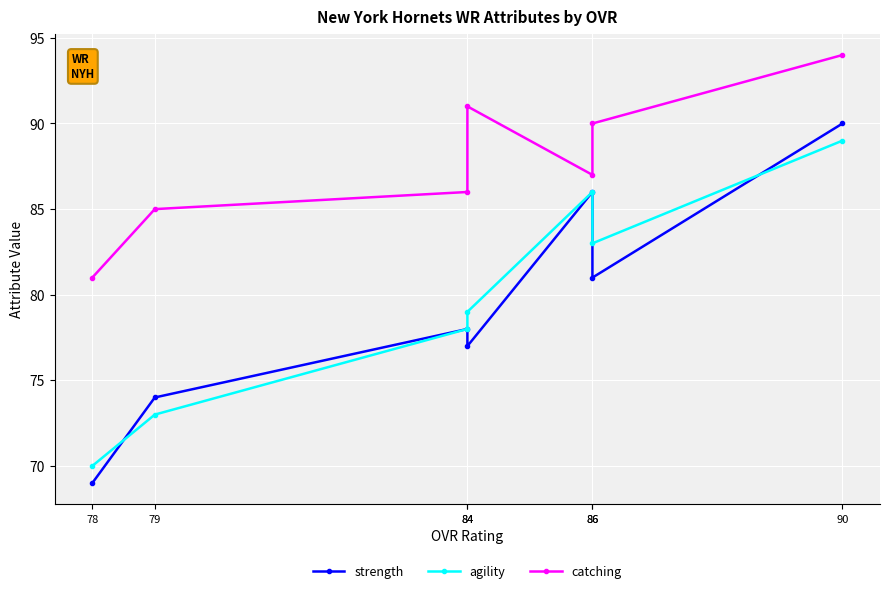

How many values in the catching series exceed 87?

3